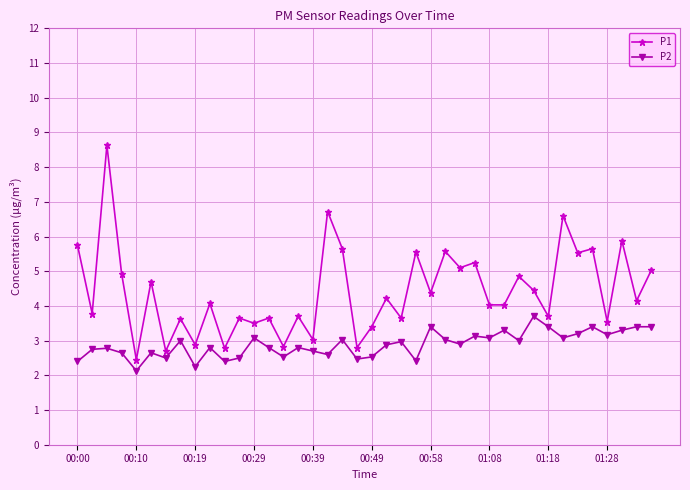

In P2, how many points are lower than both neighbors (excluding endpoints)?

13